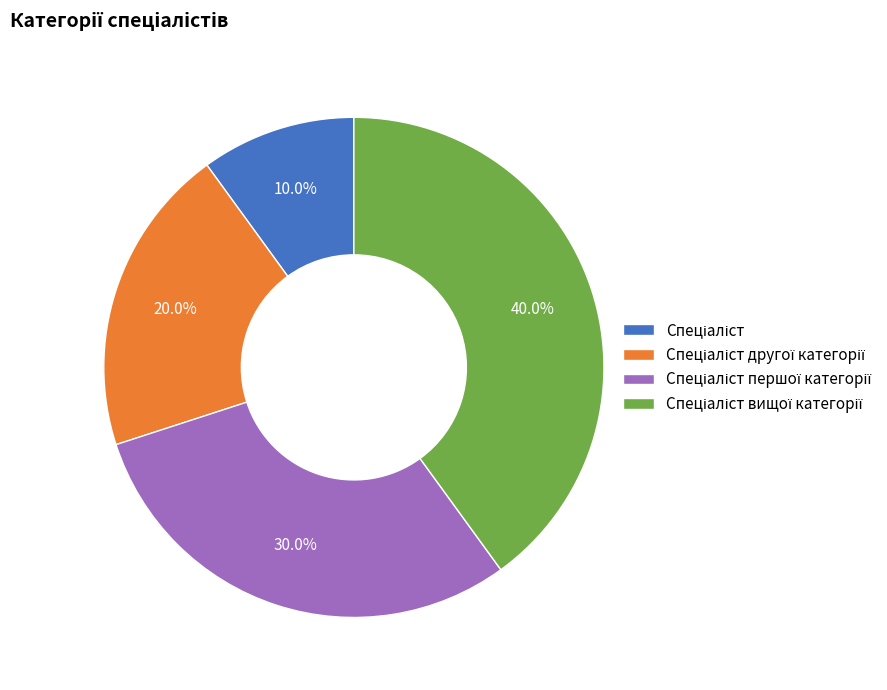

Is there a majority slice in this chart?

No